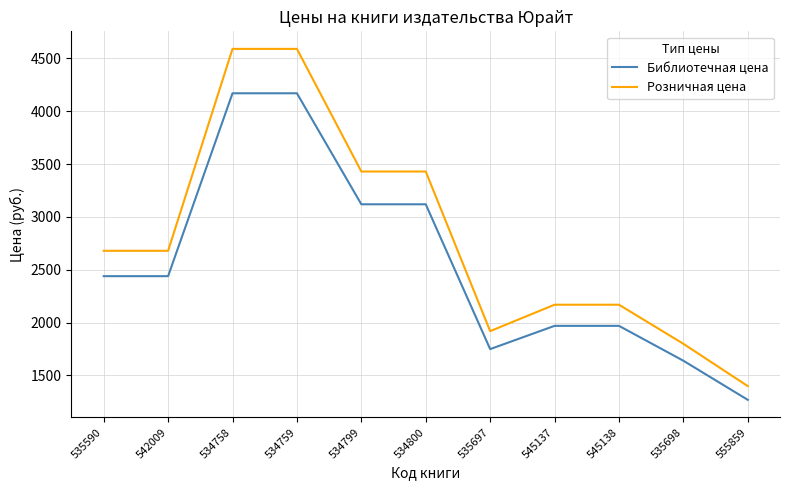

True or false: Библиотечная цена and Розничная цена intersect in this chart.

False